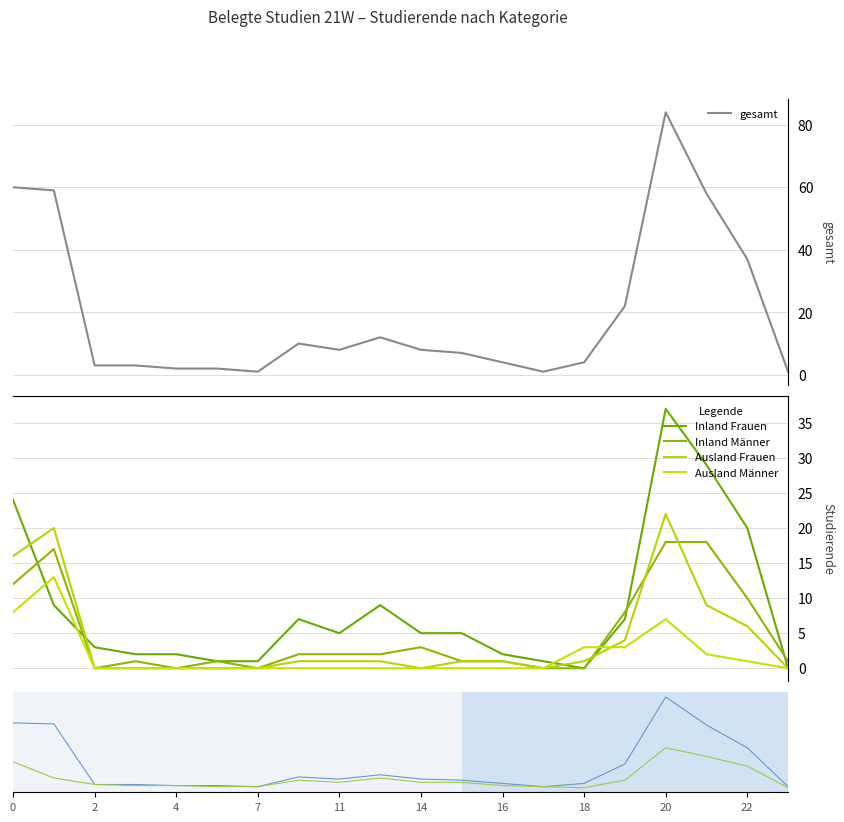

How many lines are shown in the chart?

5